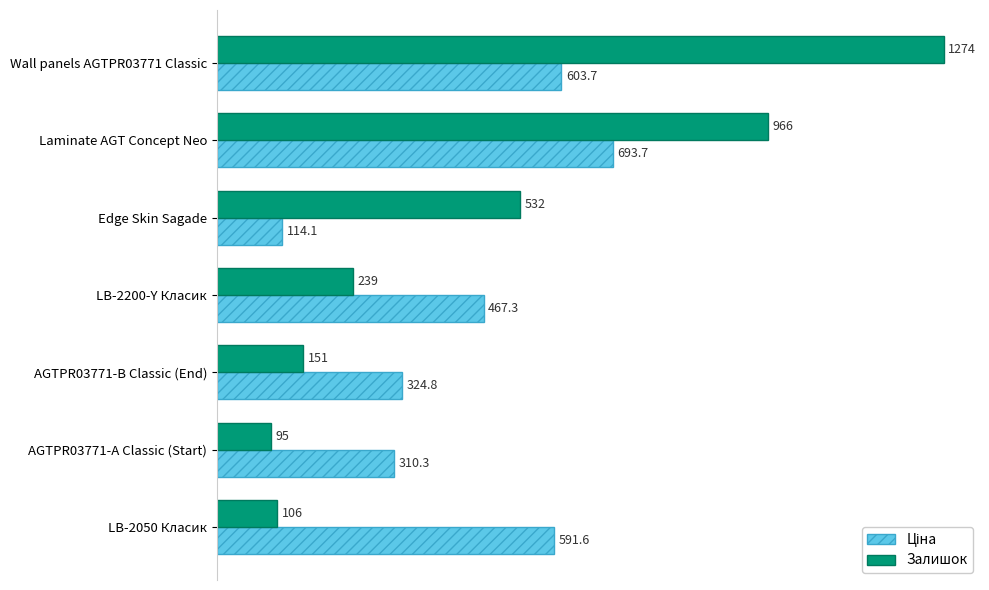

Where is Залишок nearest to the value 684?

Edge Skin Sagade